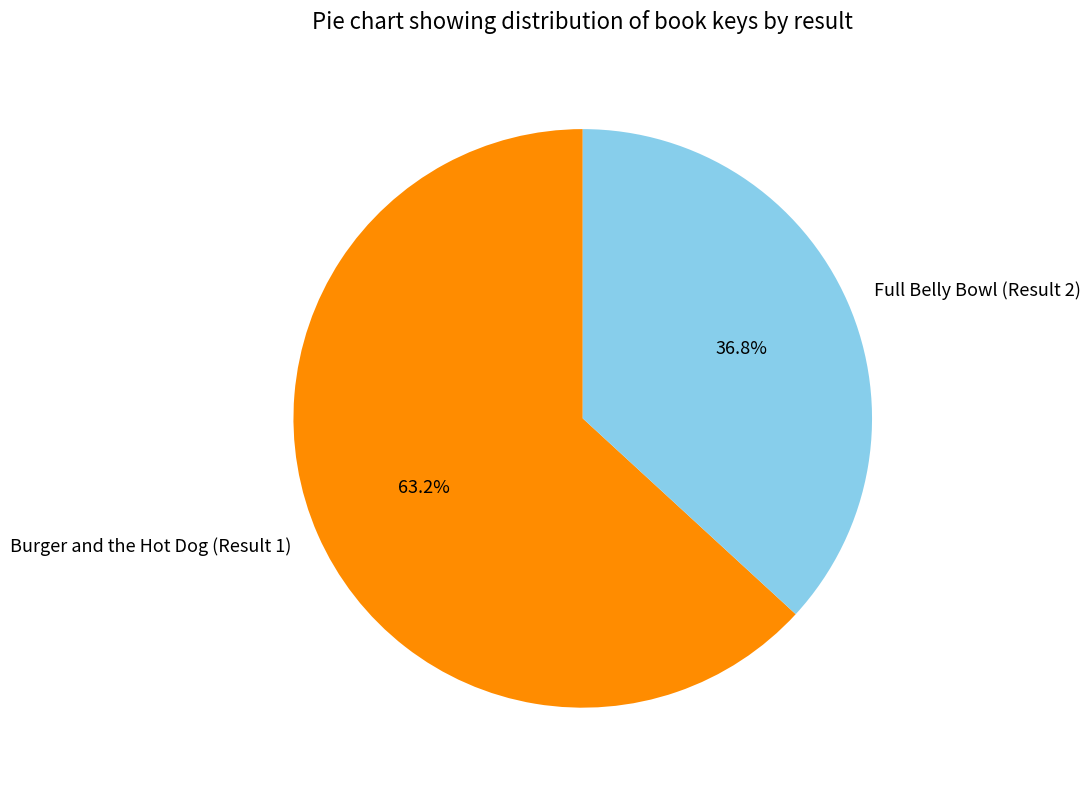

What is the largest slice in the pie chart?

Burger and the Hot Dog (Result 1)